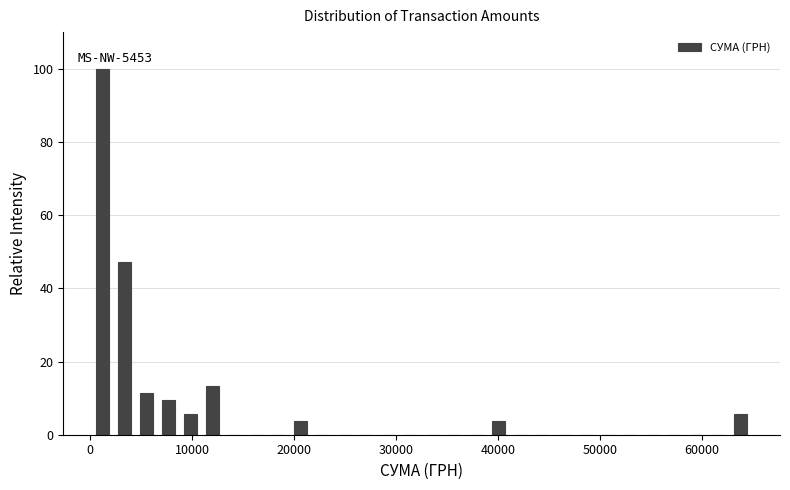

Read against the x-axis, roughly where is the centre of the tallest bar?

1000